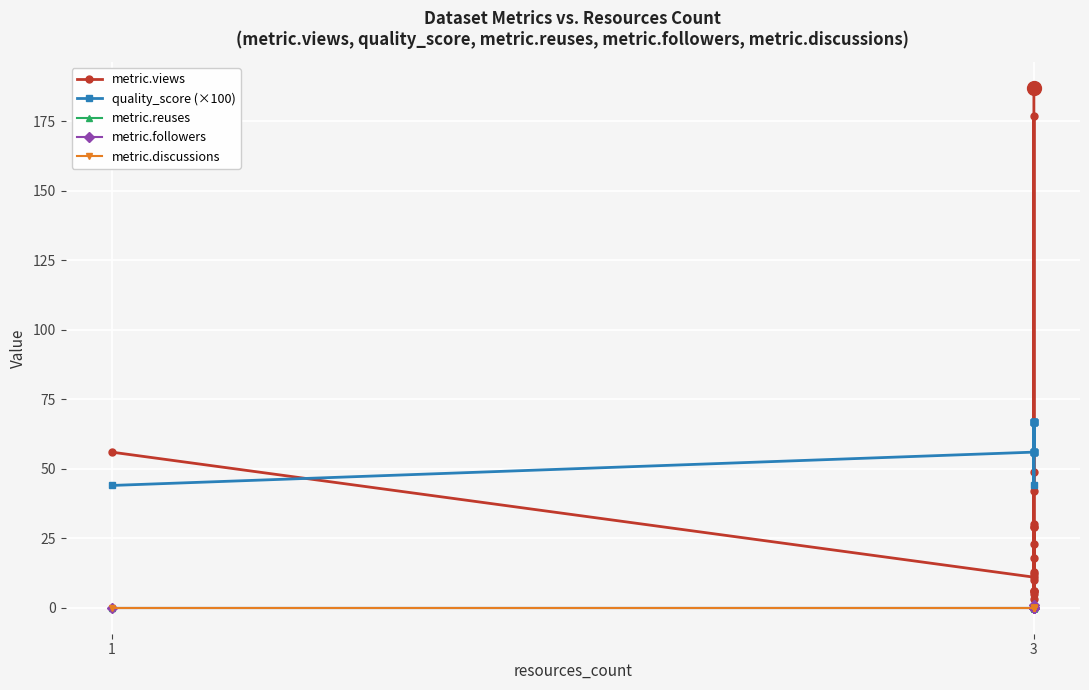

Which series changed the most between 3 and 9?

metric.views